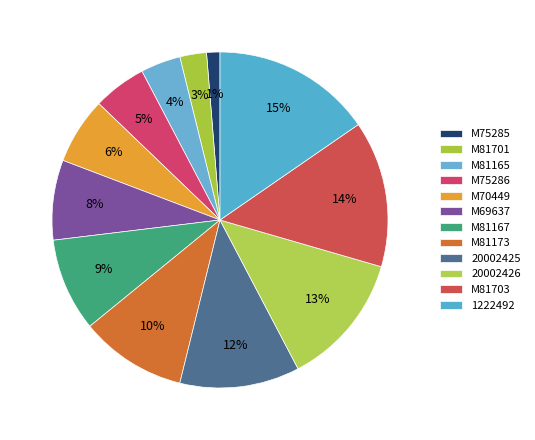

Does any single category account for the majority?

No